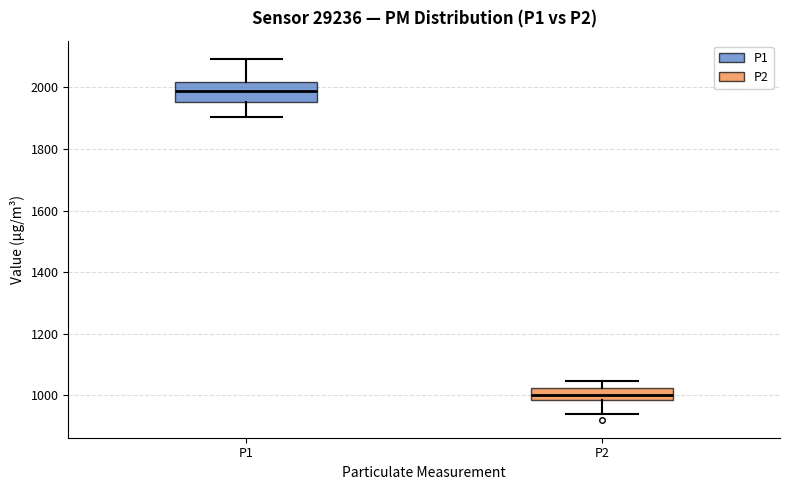

Reading left to right, transcribe this box plot: for each box, give where its median line is, the range the box spans, and where its two whiskers end, as read against the y-axis. The values are not printed on the chart, so give them approximately, as read against the axis.

P1: median 1980, box 1960 to 2020, whiskers 1900 to 2100
P2: median 1000, box 980 to 1020, whiskers 940 to 1040